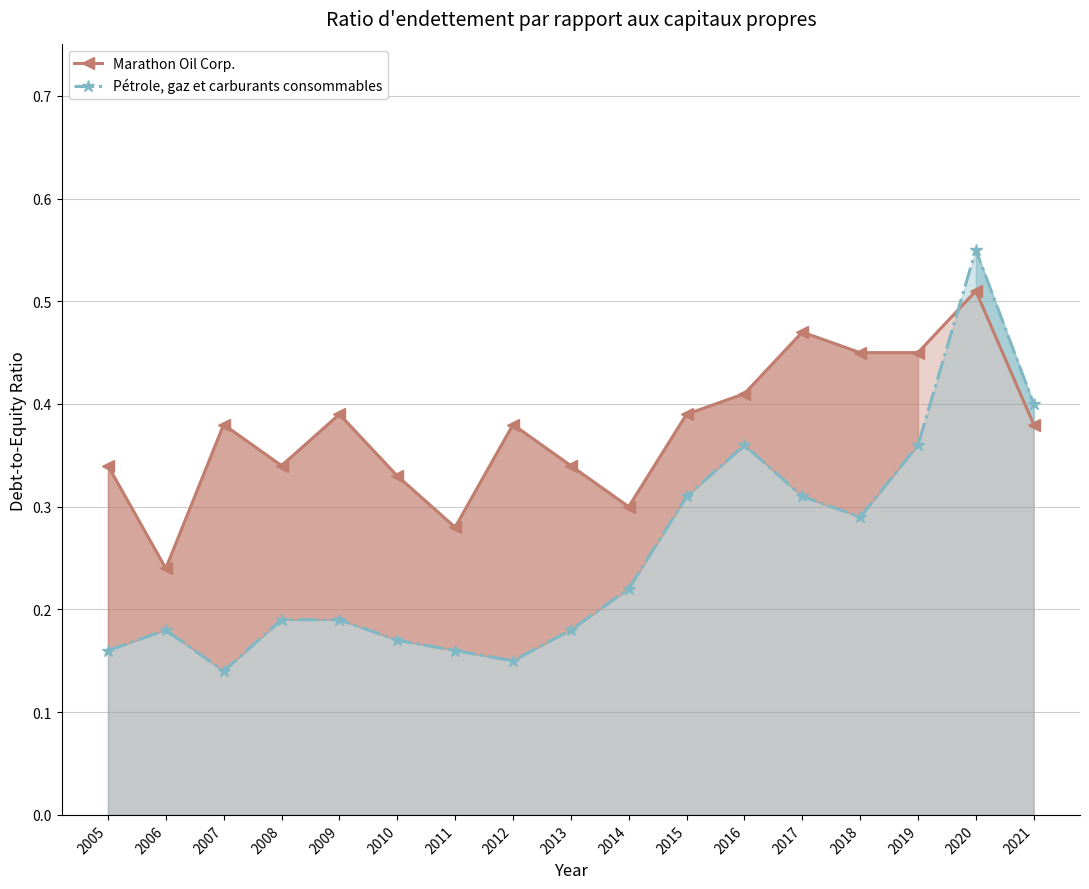

Which category has the lowest value in the Pétrole, gaz et carburants consommables series?

2007